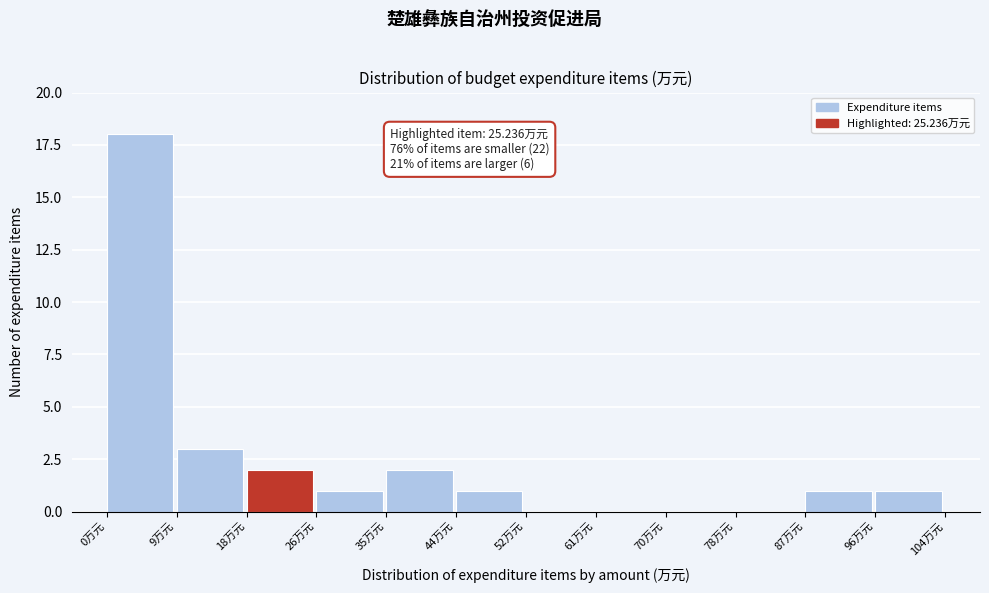

Which range on the x-axis has the tallest bar?

0 to 9